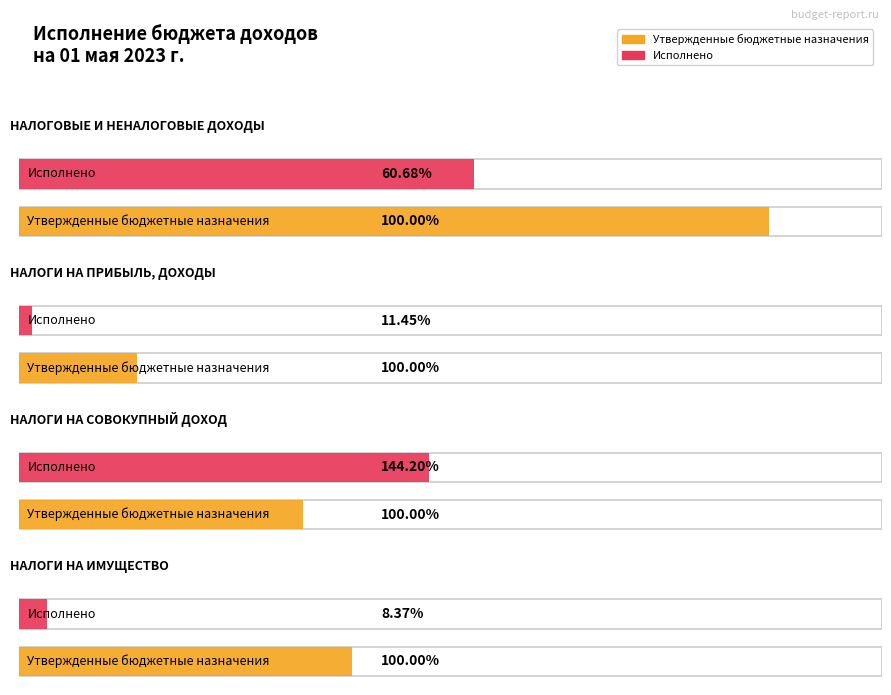

What is the difference between the Исполнено values at НАЛОГИ НА ПРИБЫЛЬ, ДОХОДЫ and НАЛОГОВЫЕ И НЕНАЛОГОВЫЕ ДОХОДЫ?

2027663.6